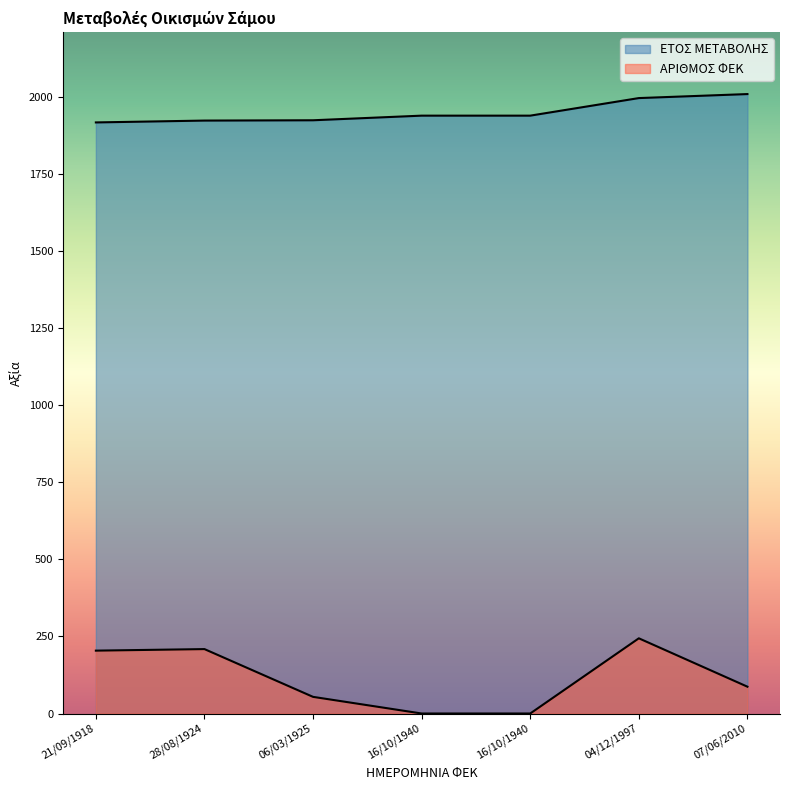

Which series changed the most between 06/03/1925 and 04/12/1997?

ΑΡΙΘΜΟΣ ΦΕΚ